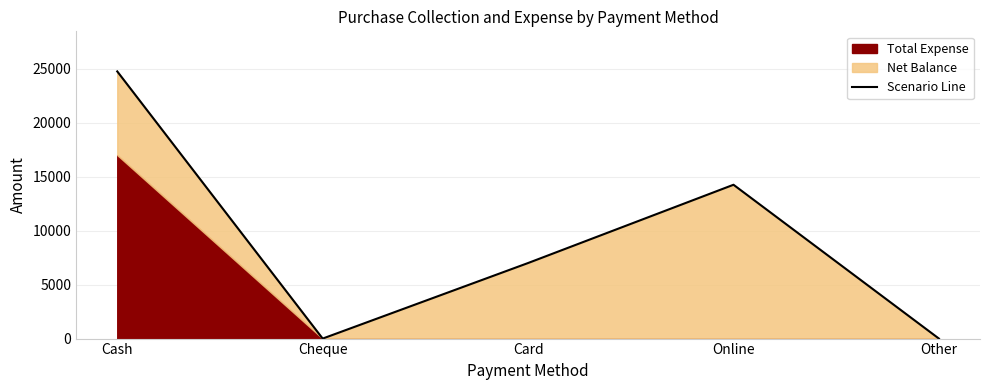

How many interior local valleys (lower than both neighbors) does the data have?

1